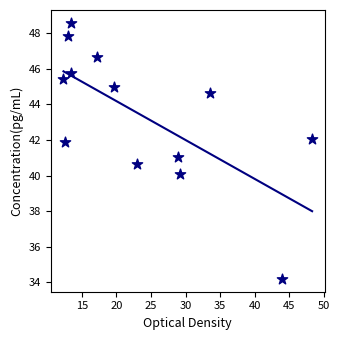

What is the range of X values (max minus min)?

36.0